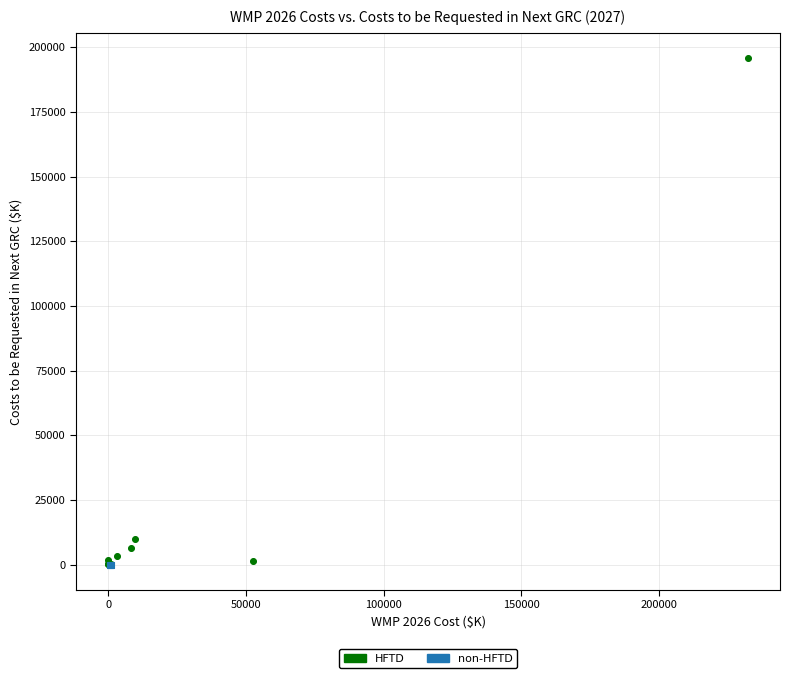

Which series contains the highest Y value?

HFTD